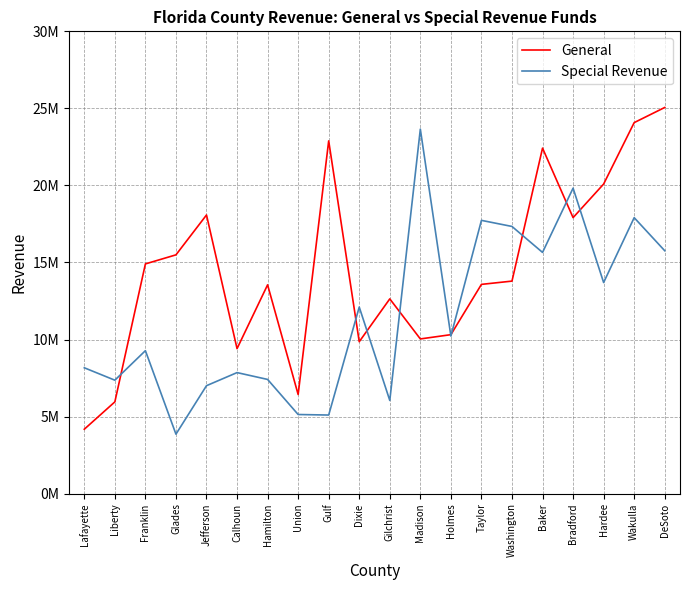

What are all the series names shown in the legend?

General, Special Revenue